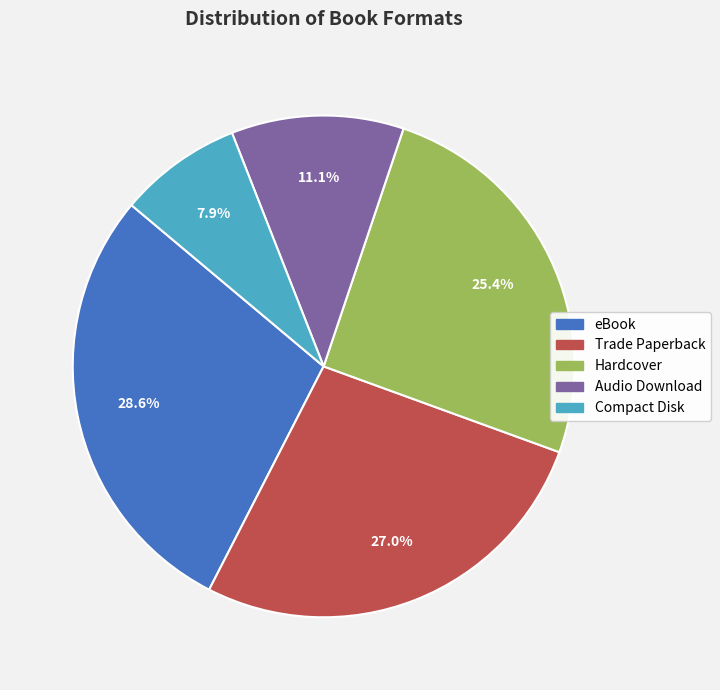

Does Trade Paperback account for over 50% of the chart?

No